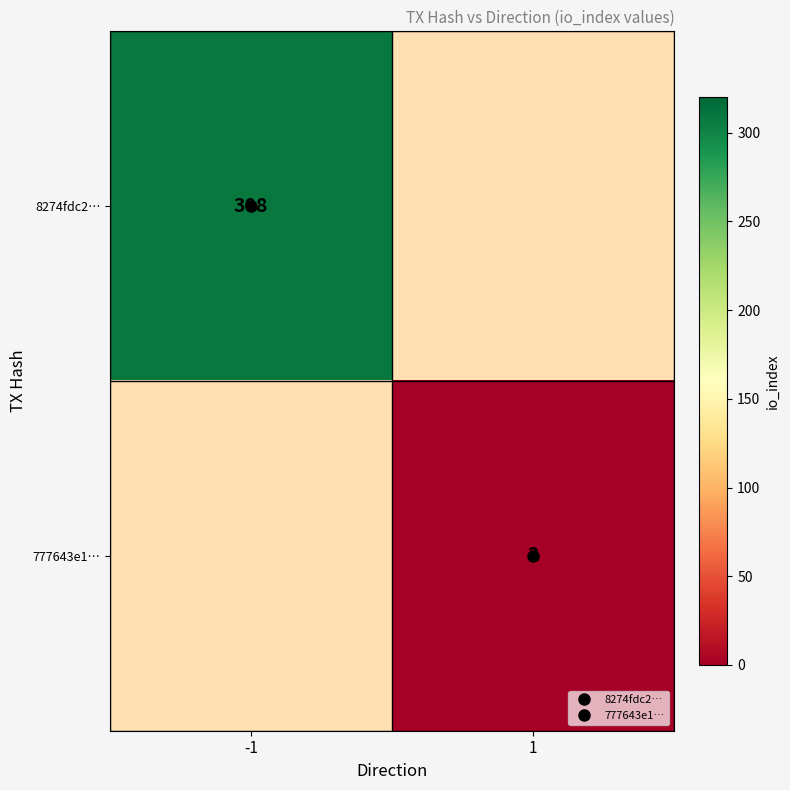

At -1, list the series in order from largest to smallest.

8274fdc2…, 777643e1…